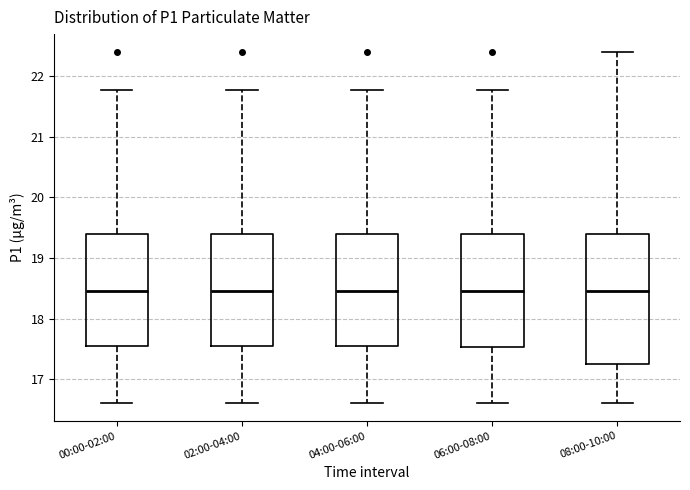

Reading left to right, read every box against the y-axis: the position of its median line, the range the box covers, and the ends of its whiskers. The values are not printed on the chart, so give them approximately, as read against the axis.

00:00-02:00: median 18.5, box 17.5 to 19.4, whiskers 16.6 to 21.8
02:00-04:00: median 18.5, box 17.5 to 19.4, whiskers 16.6 to 21.8
04:00-06:00: median 18.5, box 17.5 to 19.4, whiskers 16.6 to 21.8
06:00-08:00: median 18.5, box 17.5 to 19.4, whiskers 16.6 to 21.8
08:00-10:00: median 18.5, box 17.3 to 19.4, whiskers 16.6 to 22.4